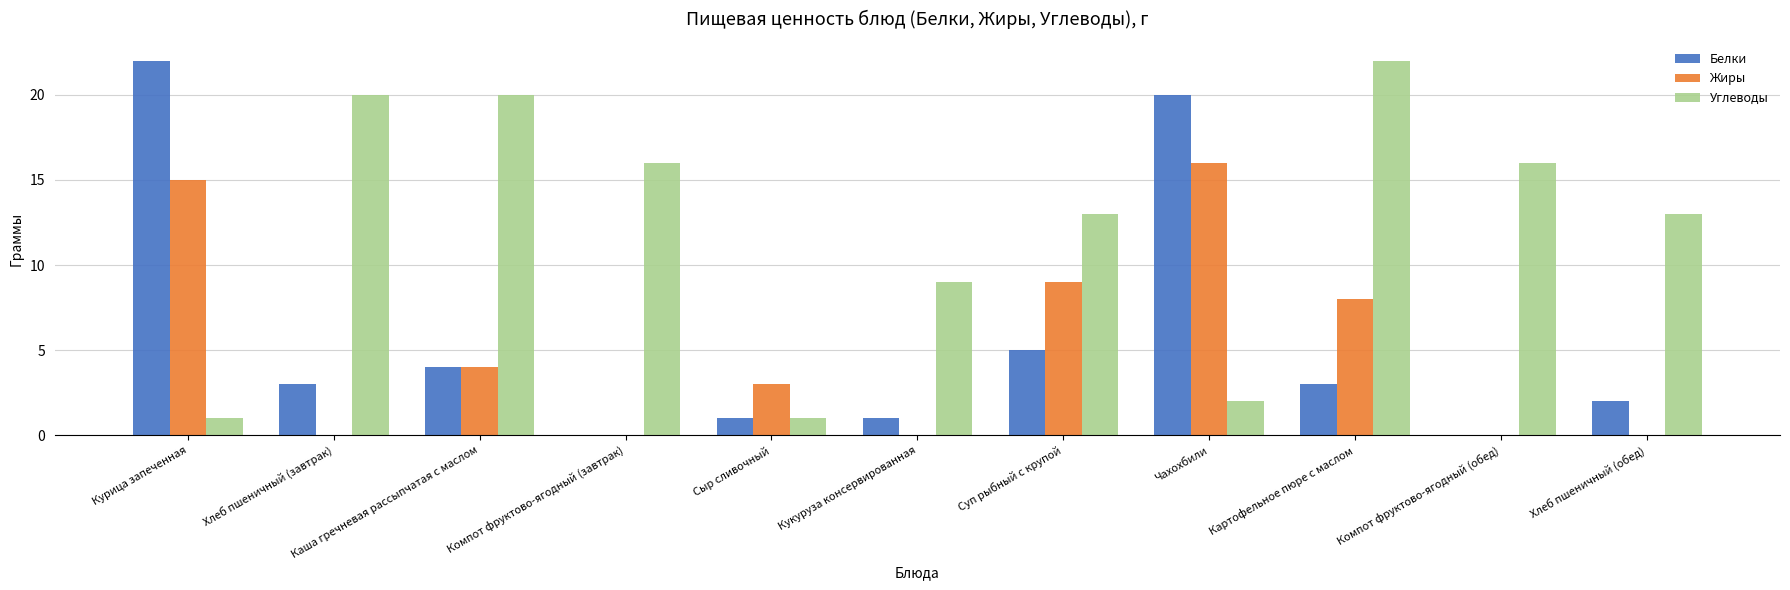

The value of Углеводы at Кукуруза консервированная is 12. True or false?

False